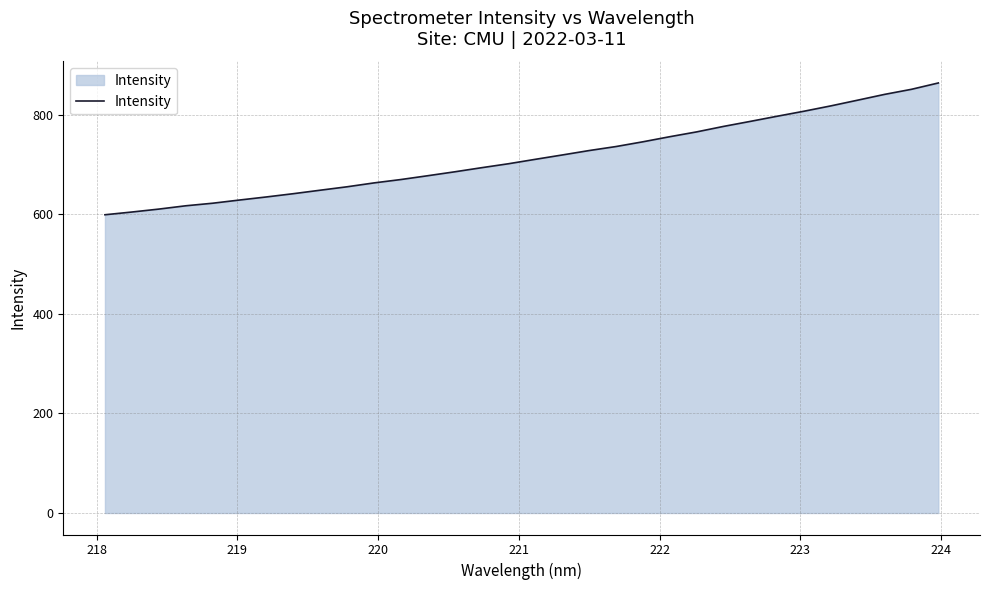

What is the sum of all values?

22882.2